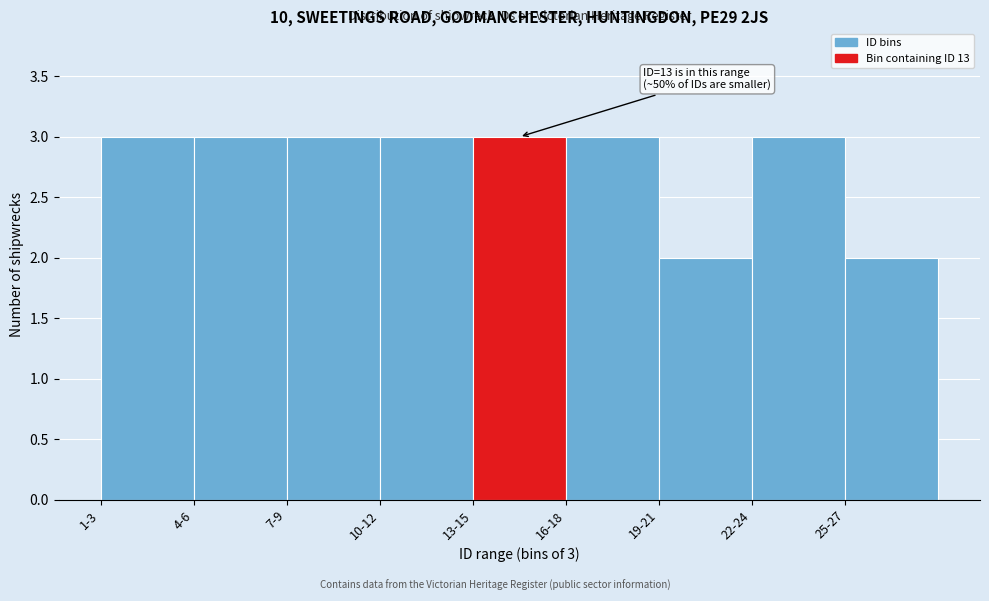

Reading left to right, transcribe all the data shown in this chart.

3	3	3	3	3	3	2	3	2